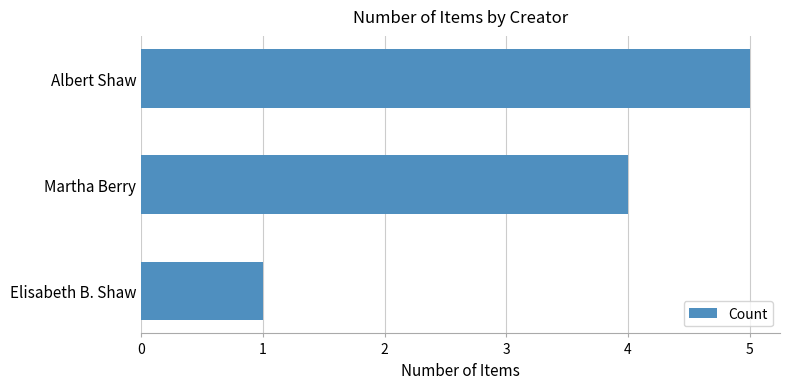

Which has a higher value, Albert Shaw or Elisabeth B. Shaw?

Albert Shaw